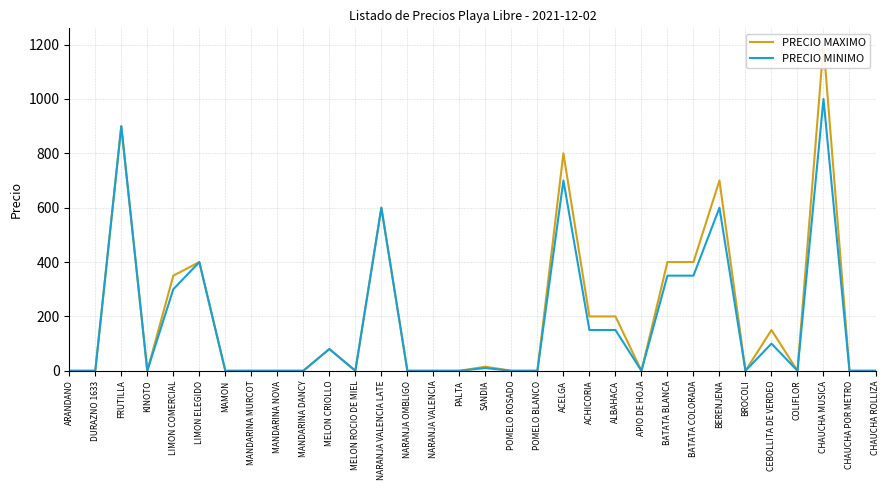

What is the difference between the PRECIO MINIMO values at LIMON COMERCIAL and FRUTILLA?

600